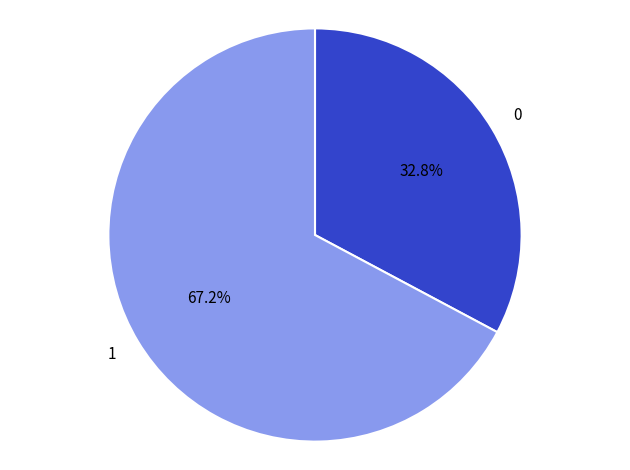

How many slices are in this pie chart?

2